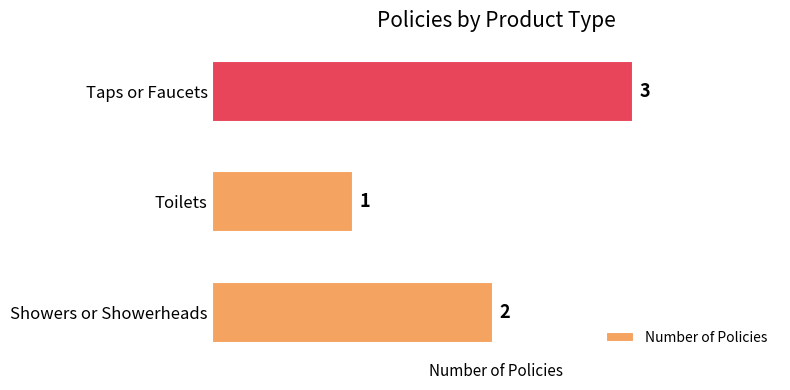

Reading bottom to top, extract all data points from this chart.

Showers or Showerheads=2	Toilets=1	Taps or Faucets=3